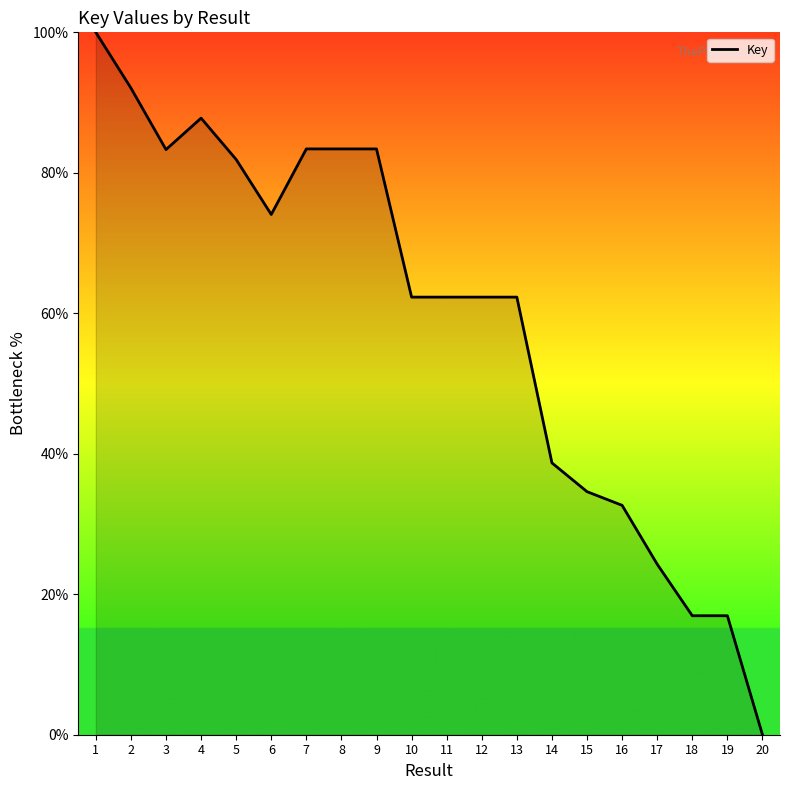

At which label does the data first exceed 62?

1